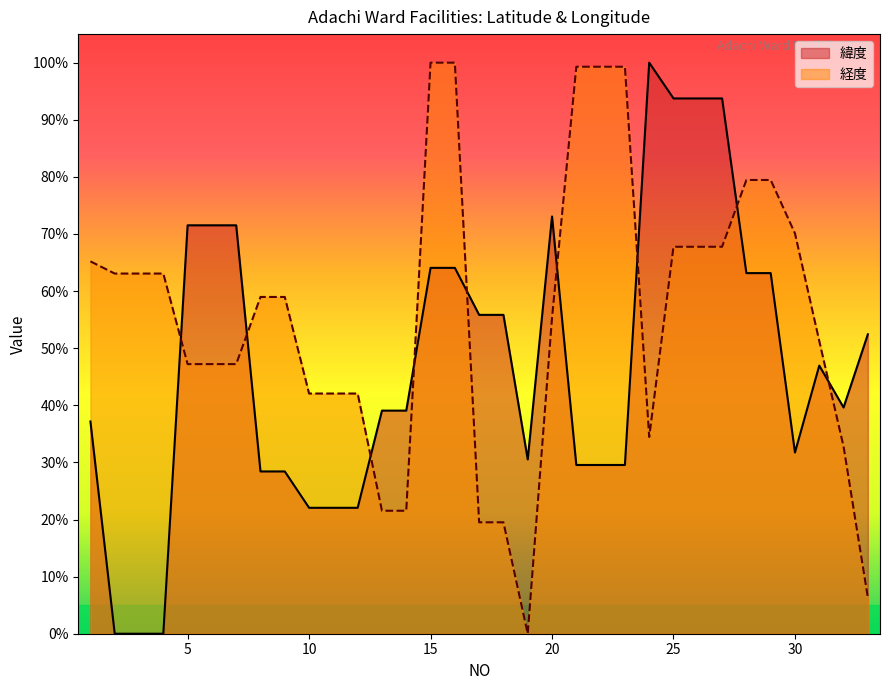

At which category does 緯度 reach its first local valley?

19